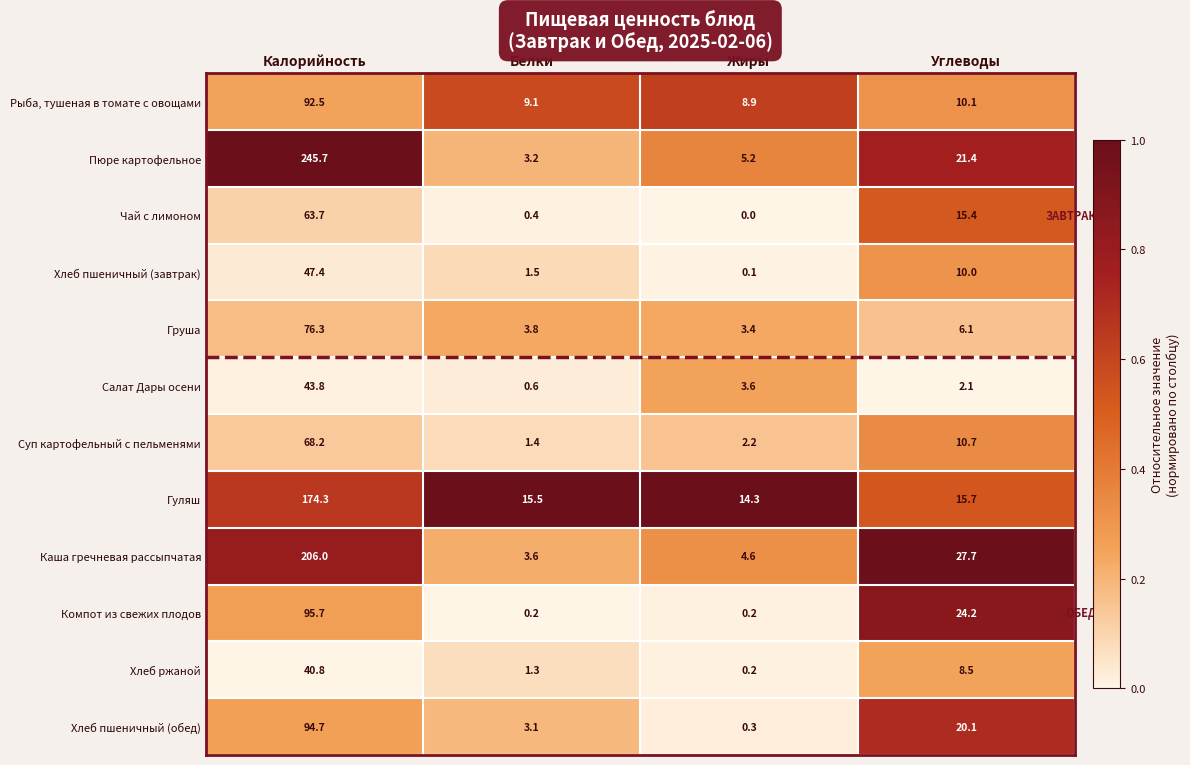

What is the approximate value of Хлеб пшеничный (обед) at Белки?

3.1